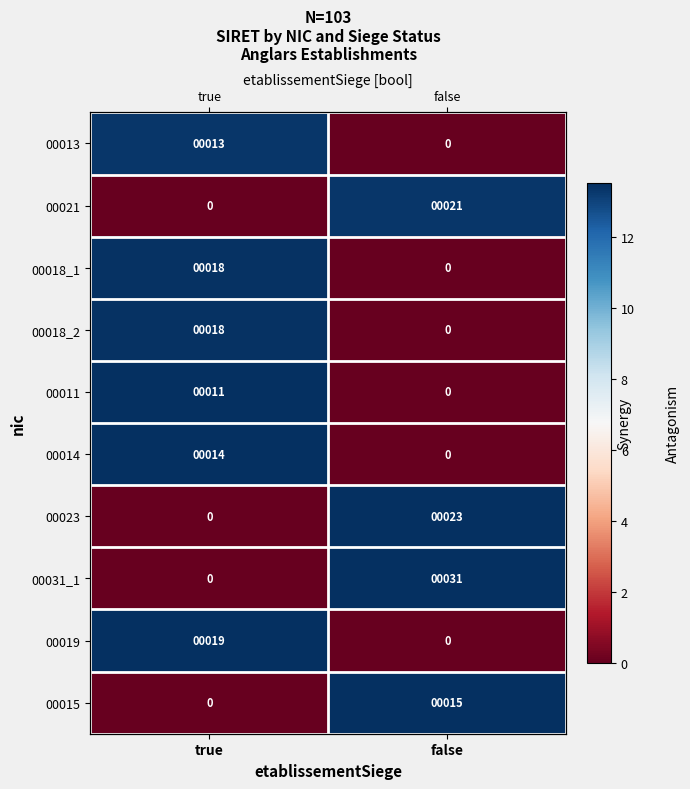

True or false: 00014 has a value of 7.3 at false.

False